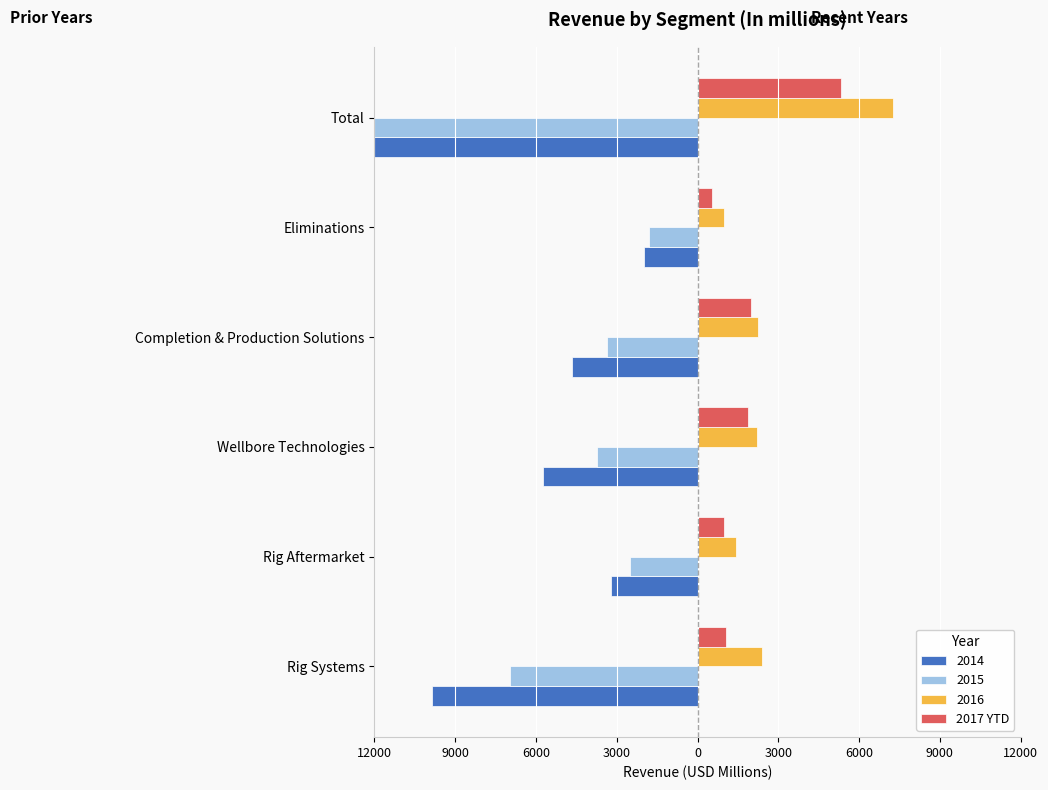

What value does the data have at Wellbore Technologies, to the nearest 50?

1850